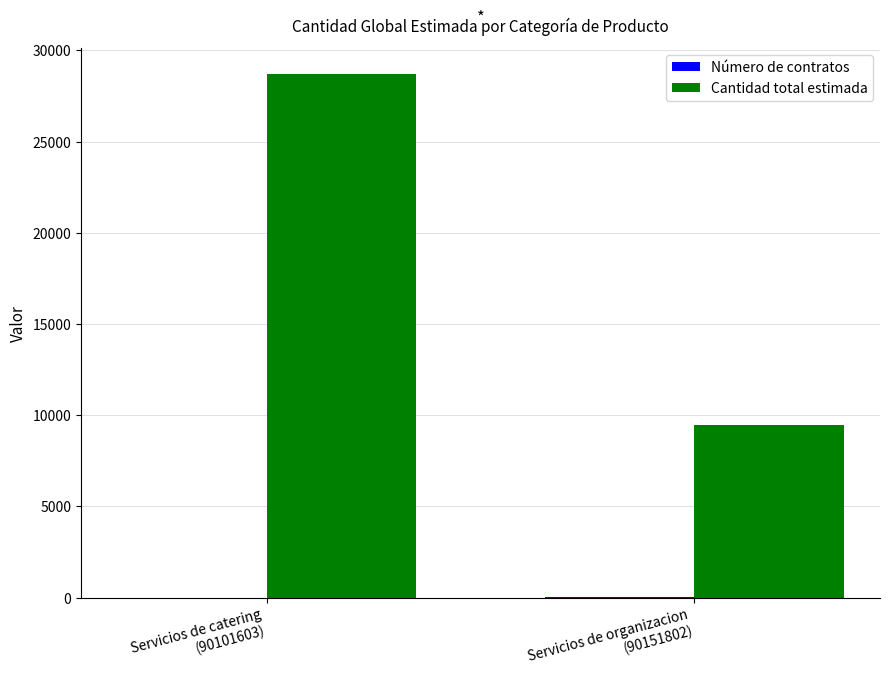

What is the sum of all Cantidad total estimada values?

38158